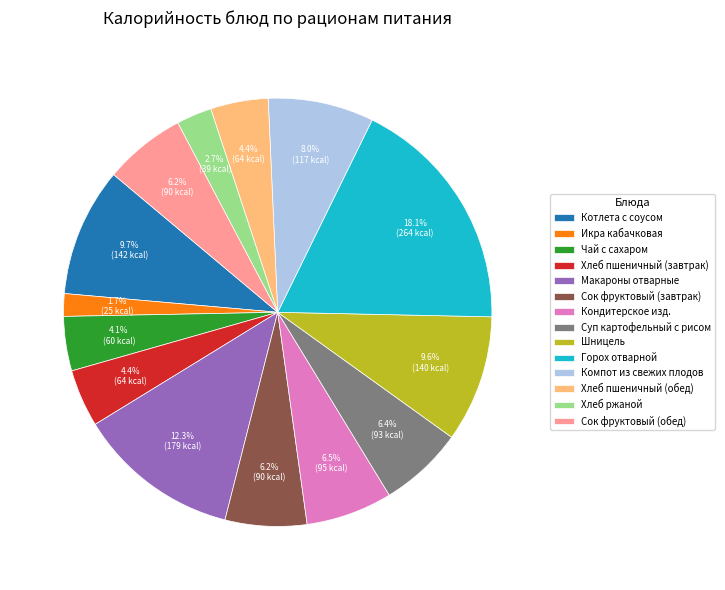

Which slice is the smallest?

Икра кабачковая